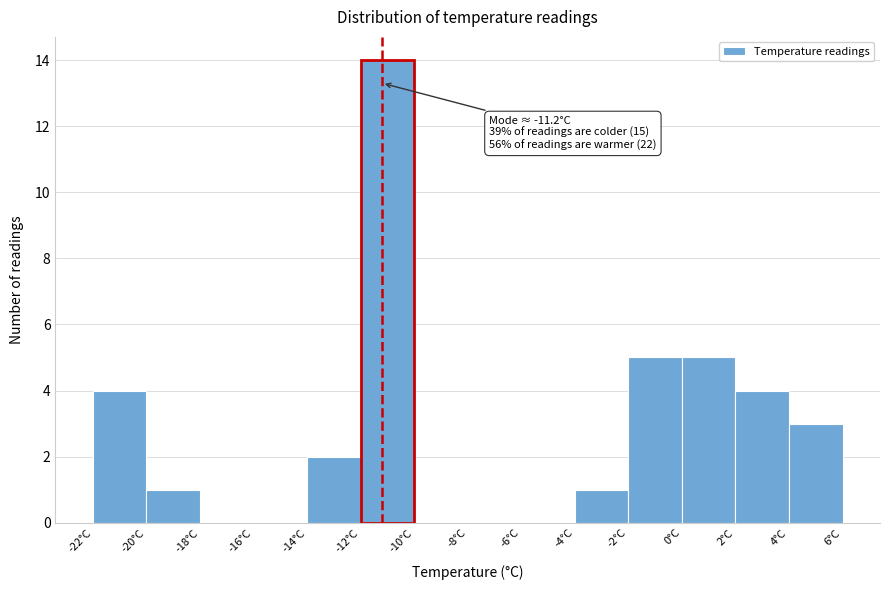

Over which range of the x-axis is the bar tallest?

-12 to -10